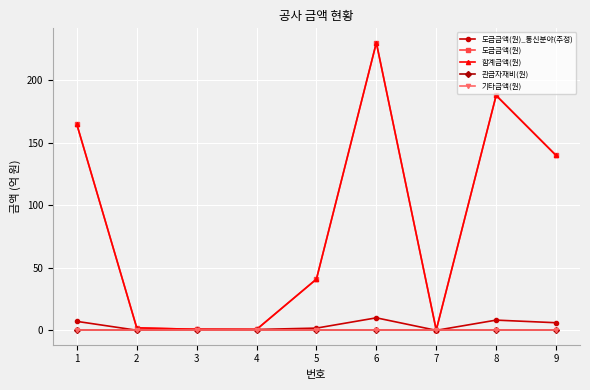

At which category does 도급금액(원) reach its first local peak?

6